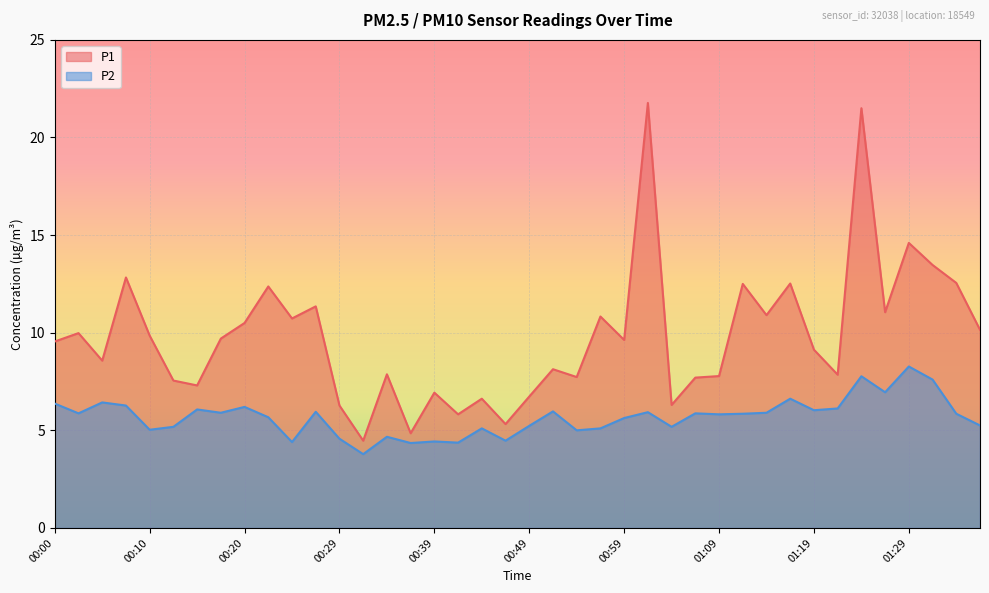

Reading left to right, extract all data points from this chart.

P1: 9.6	10.0	8.6	12.8	9.8	7.5	7.3	9.7	10.5	12.4	10.7	11.3	6.3	4.5	7.9	4.8	6.9	5.8	6.6	5.3	6.7	8.1	7.7	10.8	9.6	21.8	6.3	7.7	7.8	12.5	10.9	12.5	9.1	7.8	21.5	11.1	14.6	13.5	12.6	10.2
P2: 6.4	5.9	6.4	6.3	5.0	5.2	6.1	5.9	6.2	5.7	4.4	6.0	4.6	3.8	4.7	4.3	4.4	4.4	5.1	4.5	5.2	6.0	5.0	5.1	5.6	5.9	5.2	5.9	5.8	5.8	5.9	6.6	6.0	6.1	7.8	7.0	8.3	7.6	5.8	5.2